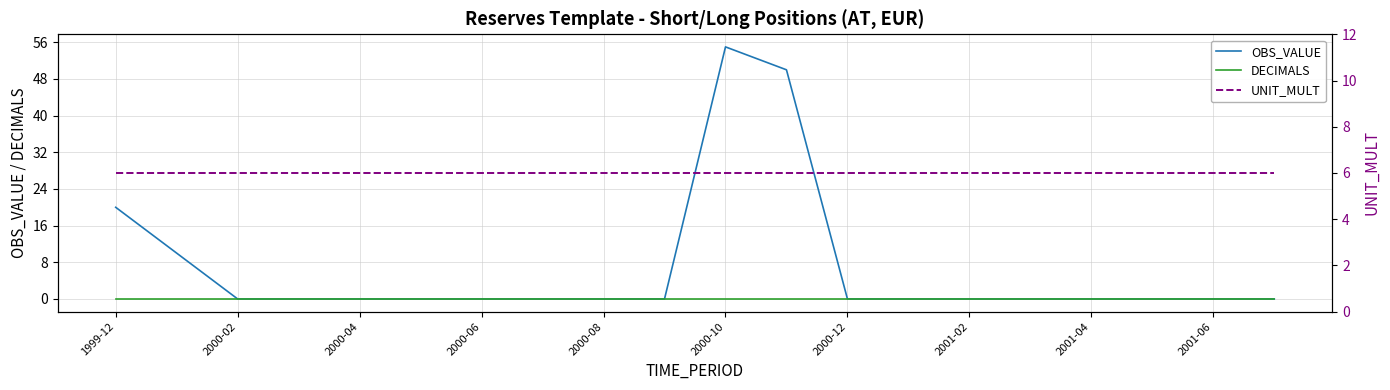

What is the maximum value for UNIT_MULT?

6